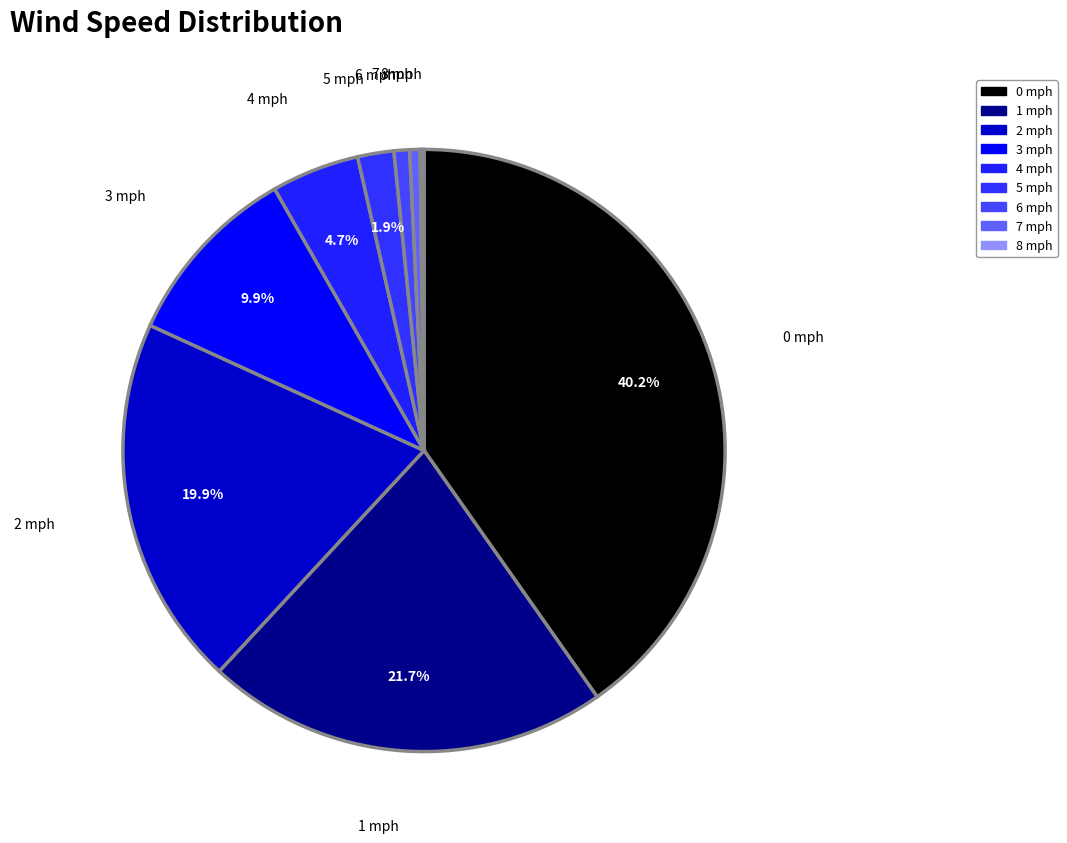

To the nearest percent, what percentage of the pie is 7 mph?

1%